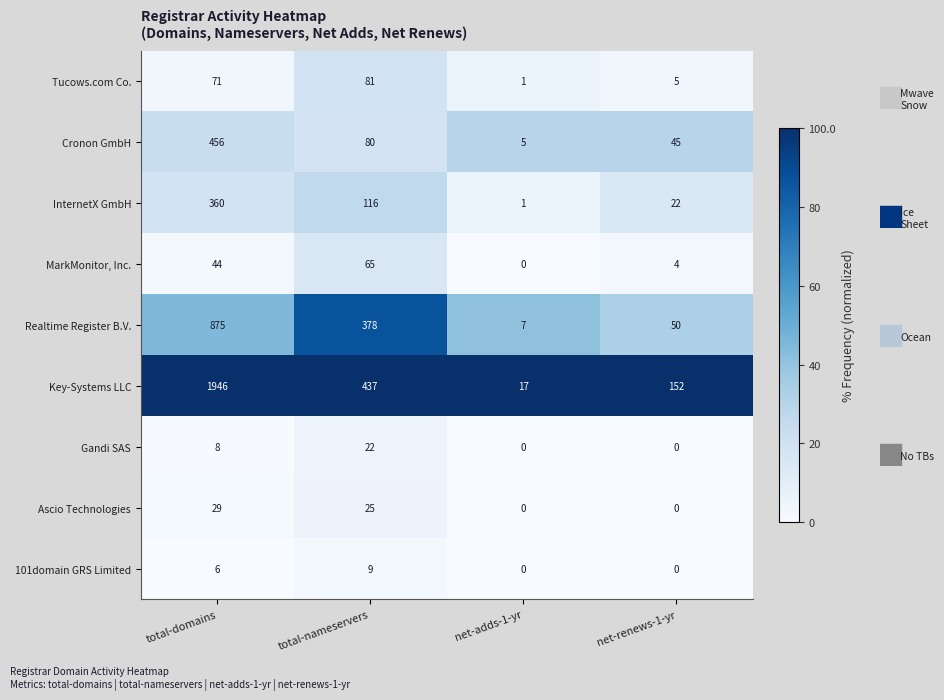

How many data points in MarkMonitor, Inc. are less than 44?

2